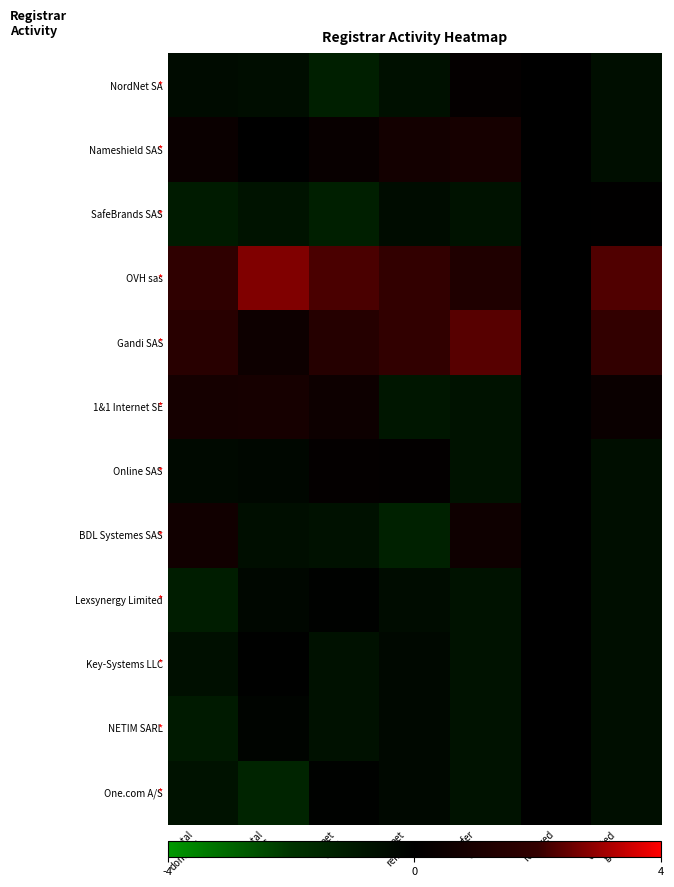

List the series in order of their peak value, lowest first.

Lexsynergy Limited, Key-Systems LLC, NETIM SARL, One.com A/S, SafeBrands SAS, NordNet SA, Online SAS, BDL Systemes SAS, Nameshield SAS, 1&1 Internet SE, Gandi SAS, OVH sas